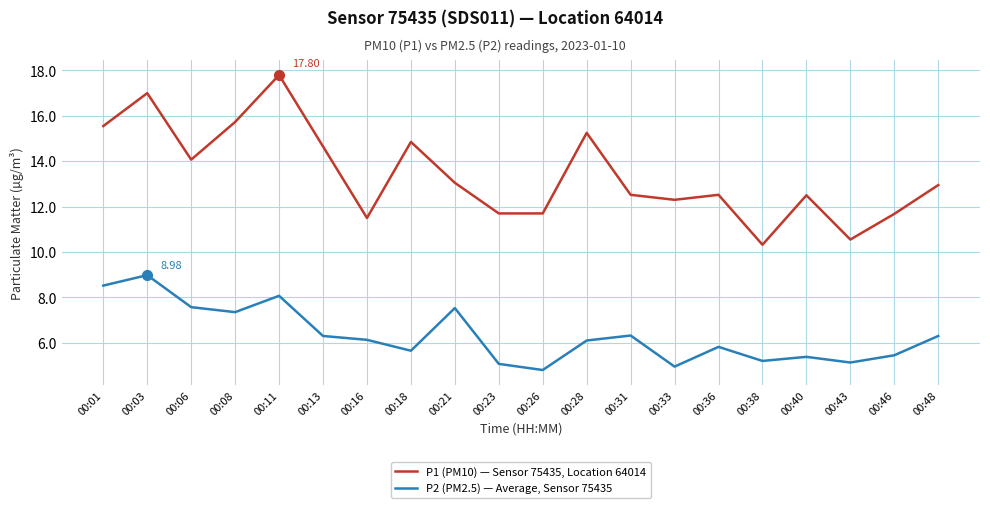

What is the difference between the highest and lowest values at 00:21?

5.5